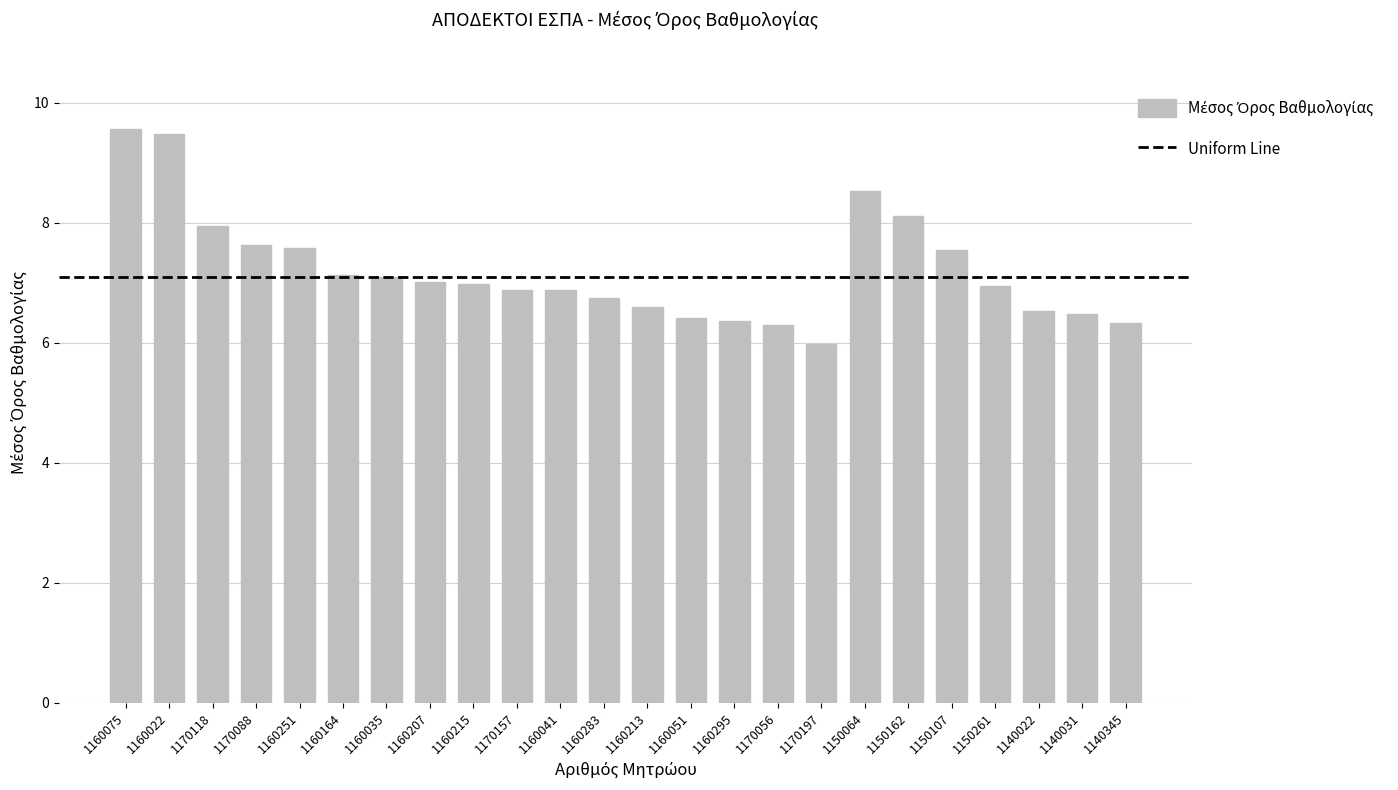

Read the value at 1160213.

6.6